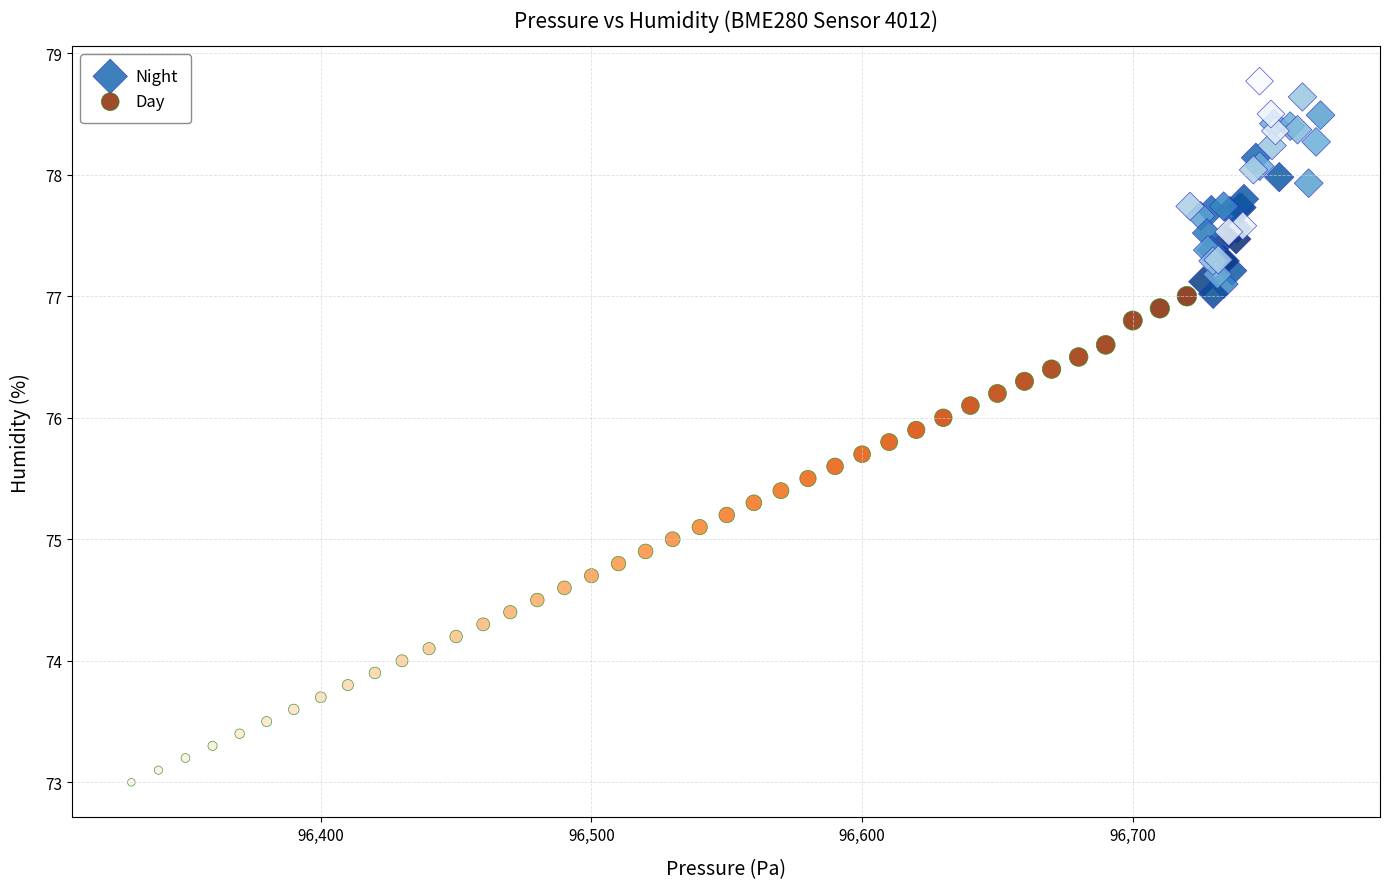

Which series has the widest spread of Y values?

Day